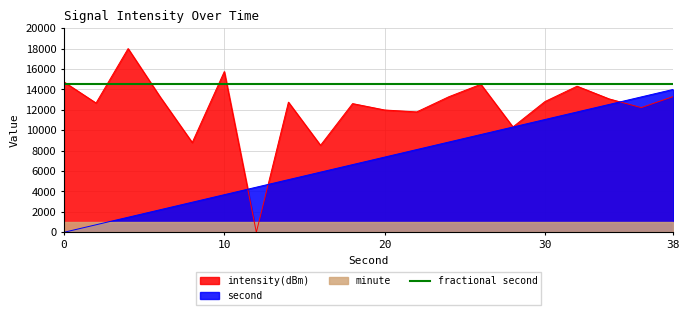

What is the difference between the maximum and minimum values in the intensity(dBm) series?

18000.0